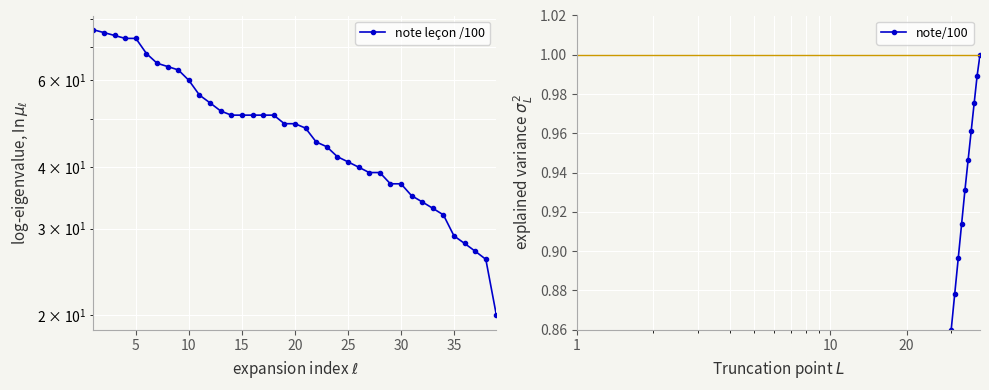

What is the value of the note/100 point at the 4th from the left?

0.2